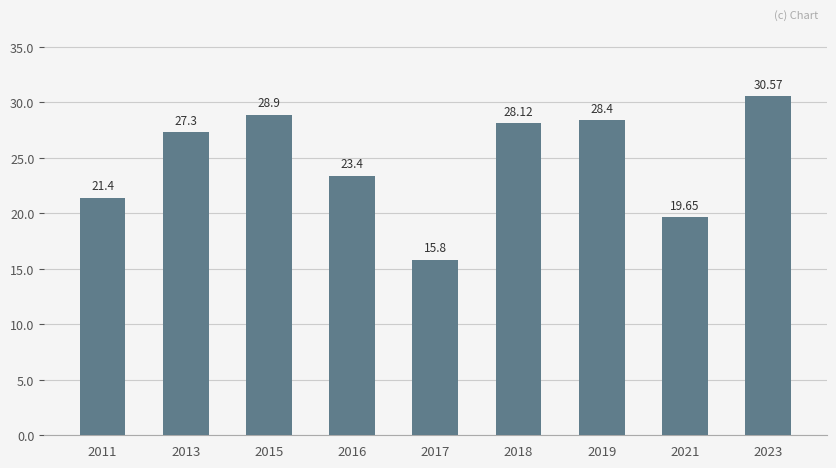

How many bars are there in total?

9